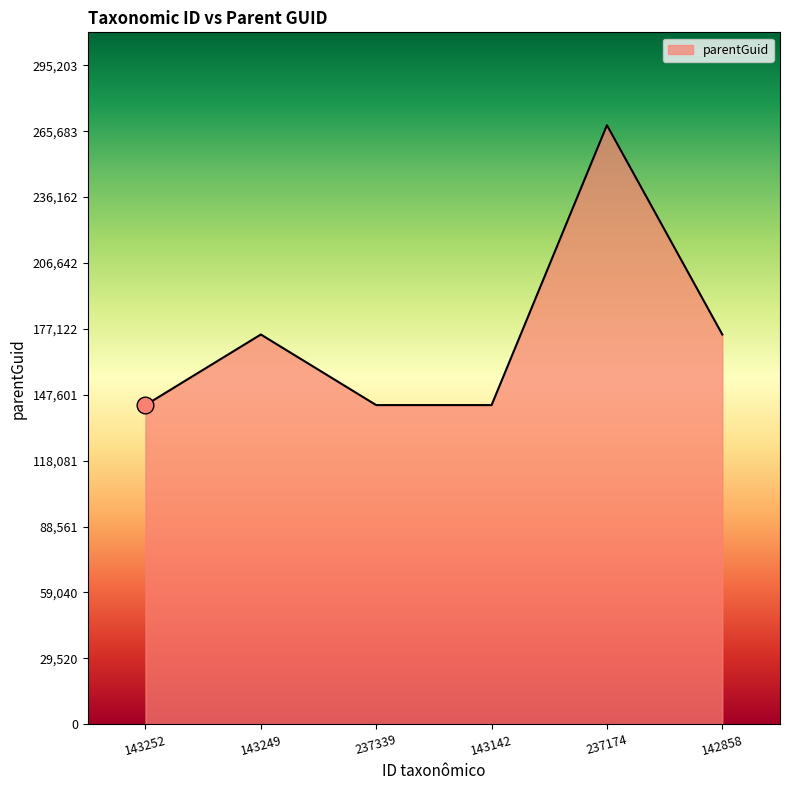

Between 143252 and 142858, which is larger?

142858